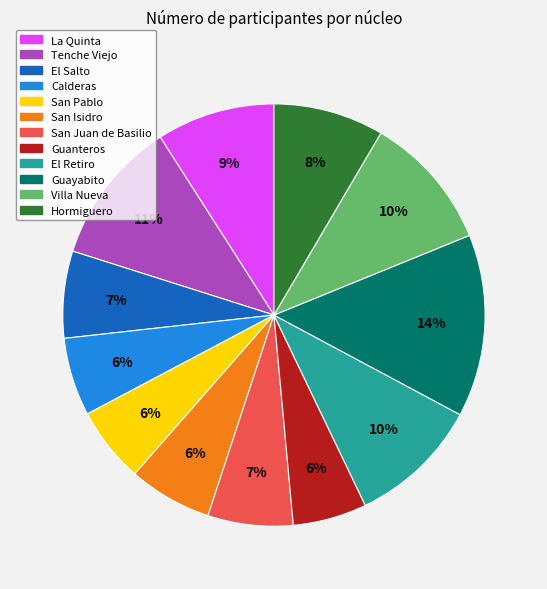

Which slice is the largest?

Guayabito